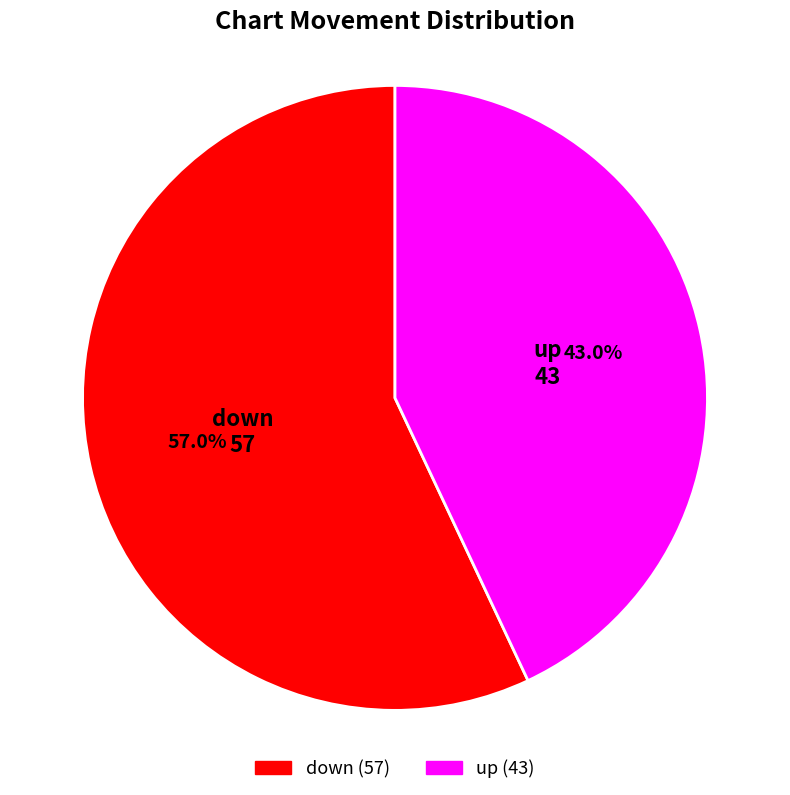

Which category has the smallest portion of the pie?

up